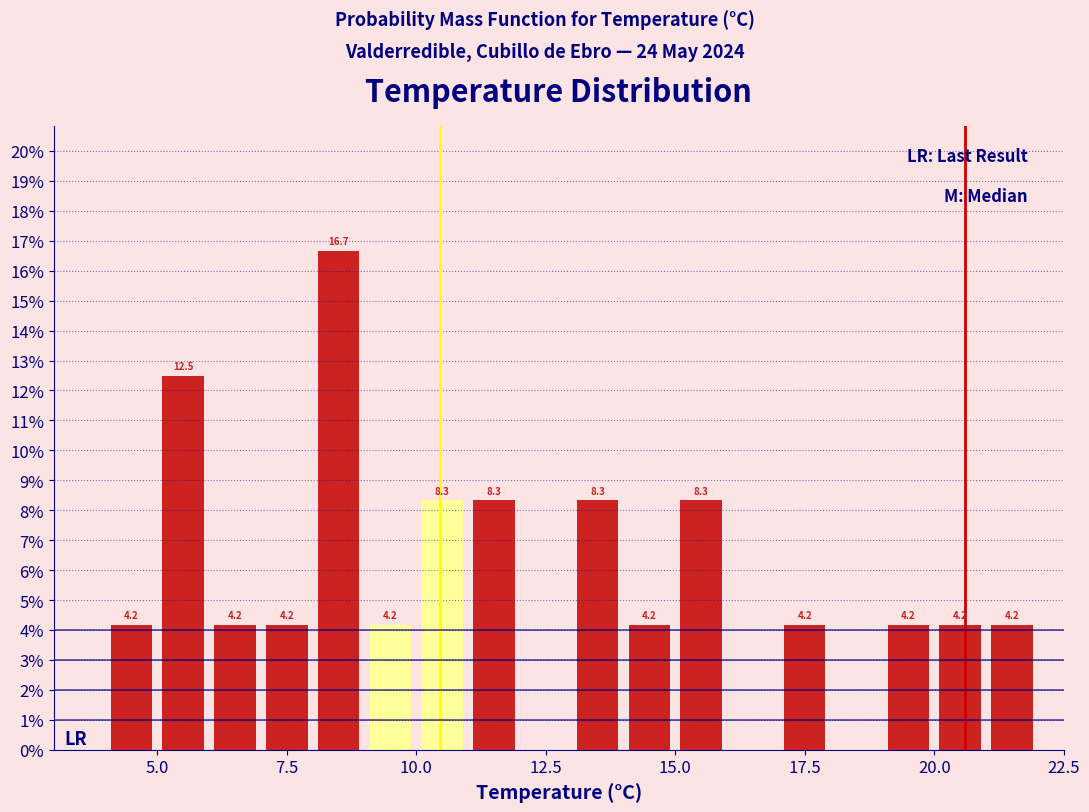

Read against the x-axis, roughly where is the centre of the tallest bar?

8.5